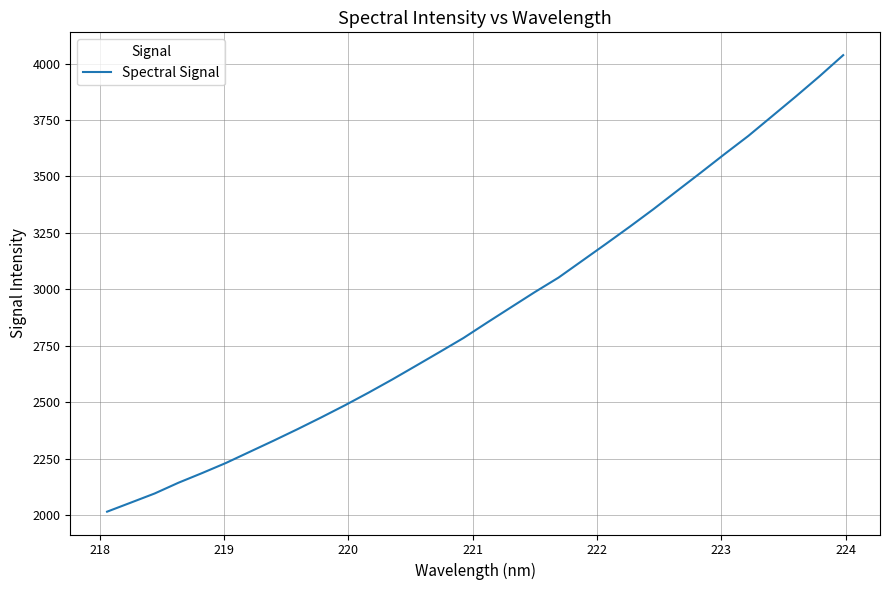

What is the difference between the maximum and minimum values?

2021.5